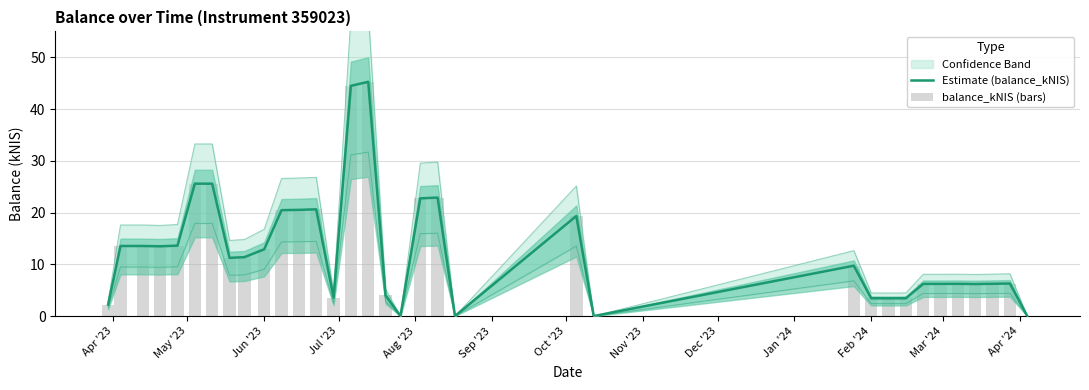

Reading left to right, extract all data points from this chart.

Estimate (balance_kNIS): 2.2	13.5	13.5	13.5	13.6	25.6	25.6	11.2	11.4	12.9	20.5	20.5	20.6	3.6	44.5	45.3	4.0	0.0	22.7	22.9	0.0	19.3	0.0	9.7	3.4	3.4	3.4	6.2	6.2	6.2	6.2	6.2	6.3	0.0
balance_kNIS (bars): 2.2	13.5	13.5	13.5	13.6	25.6	25.6	11.2	11.4	12.9	20.5	20.5	20.6	3.6	44.5	45.3	4.0	0.0	22.7	22.9	0.0	19.3	0.0	9.7	3.4	3.4	3.4	6.2	6.2	6.2	6.2	6.2	6.3	0.0